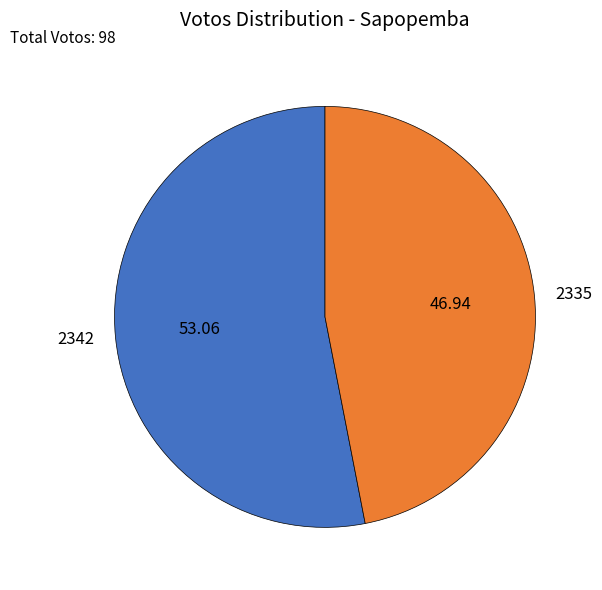

Combined, do 2335 and 2342 account for over 50%?

Yes